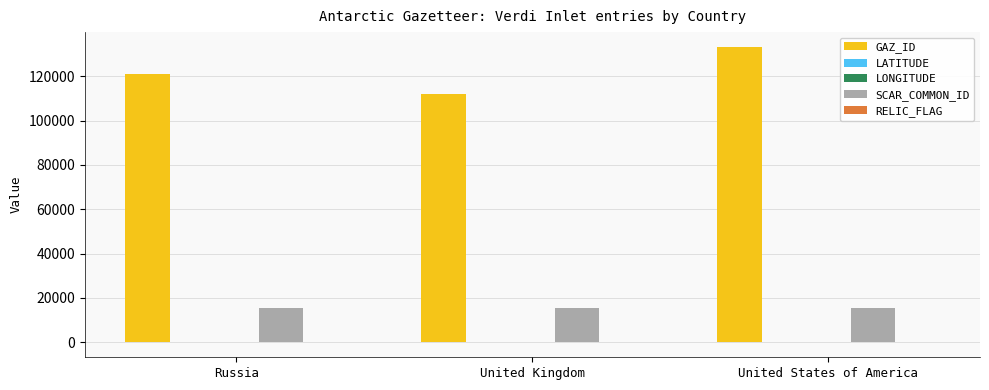

True or false: GAZ_ID has a value of 121167.0 at Russia.

True